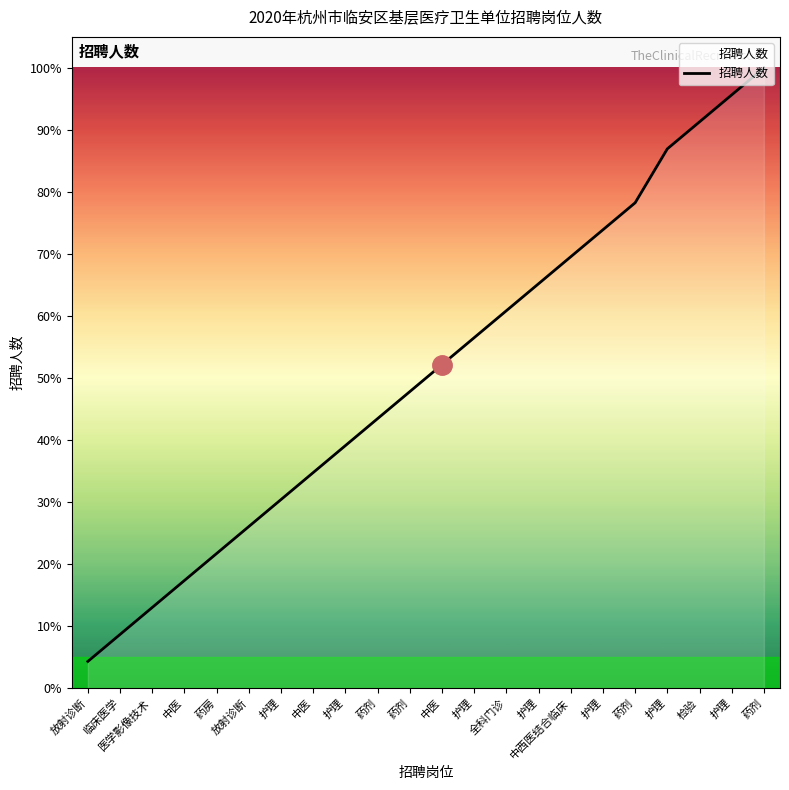

What is the change in value from 全科门诊 to 护理?

+13.0